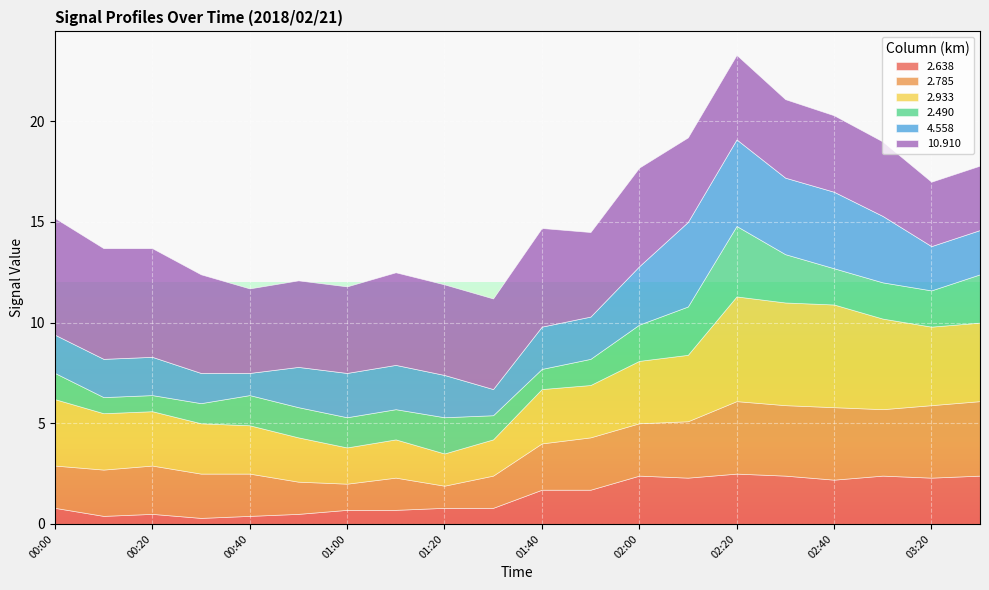

At which label does 2.933 first exceed 2?

00:00